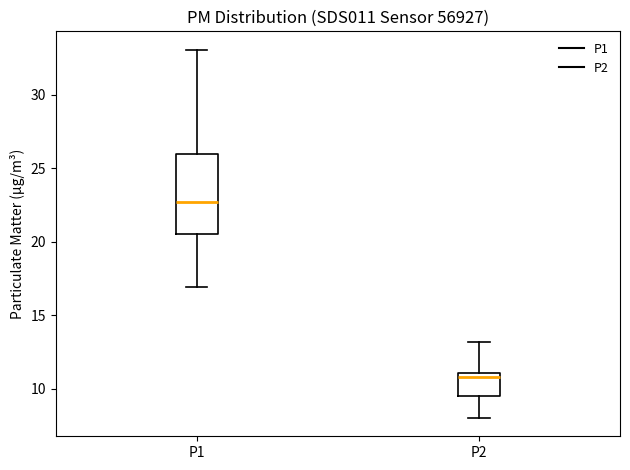

Where does the lower whisker of the box for P1 end on the y-axis? The values are not printed on the chart, so give them approximately, as read against the axis.

17.0